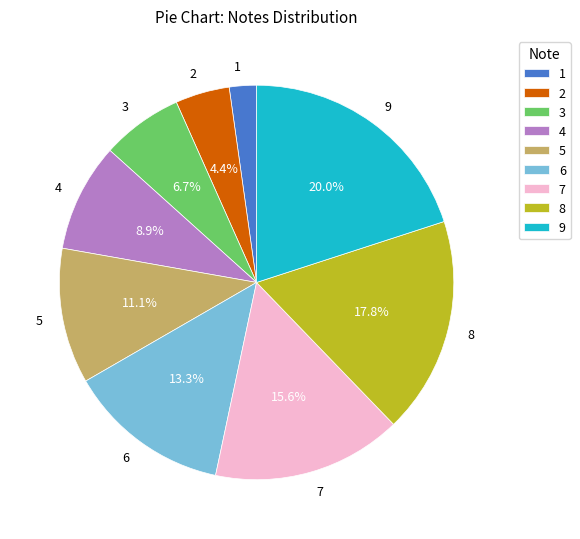

Rank the categories by value from lowest to highest.

1, 2, 3, 4, 5, 6, 7, 8, 9